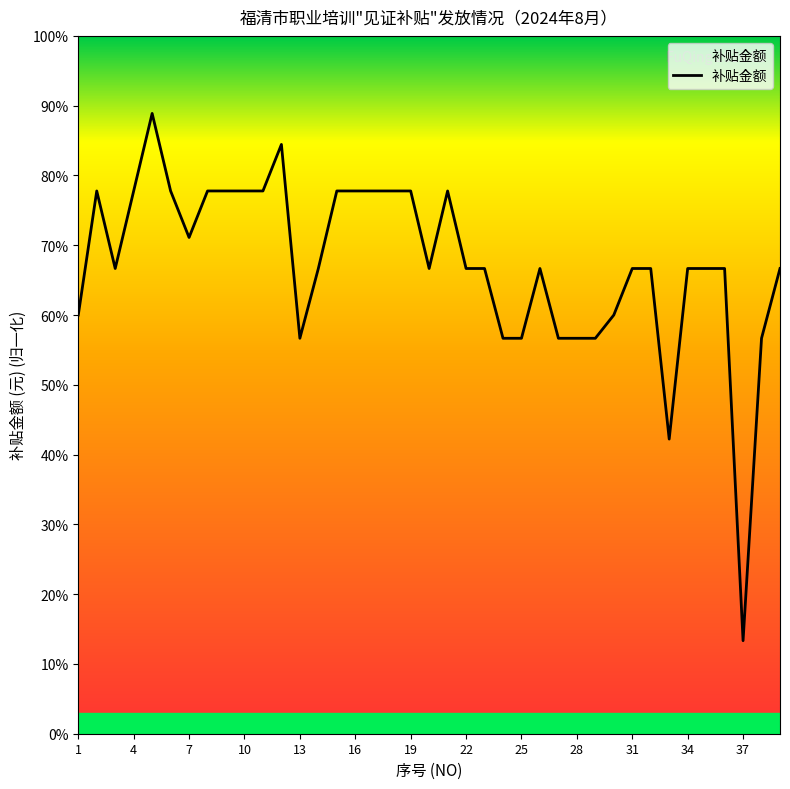

What is the difference between the maximum and minimum values?

75.6